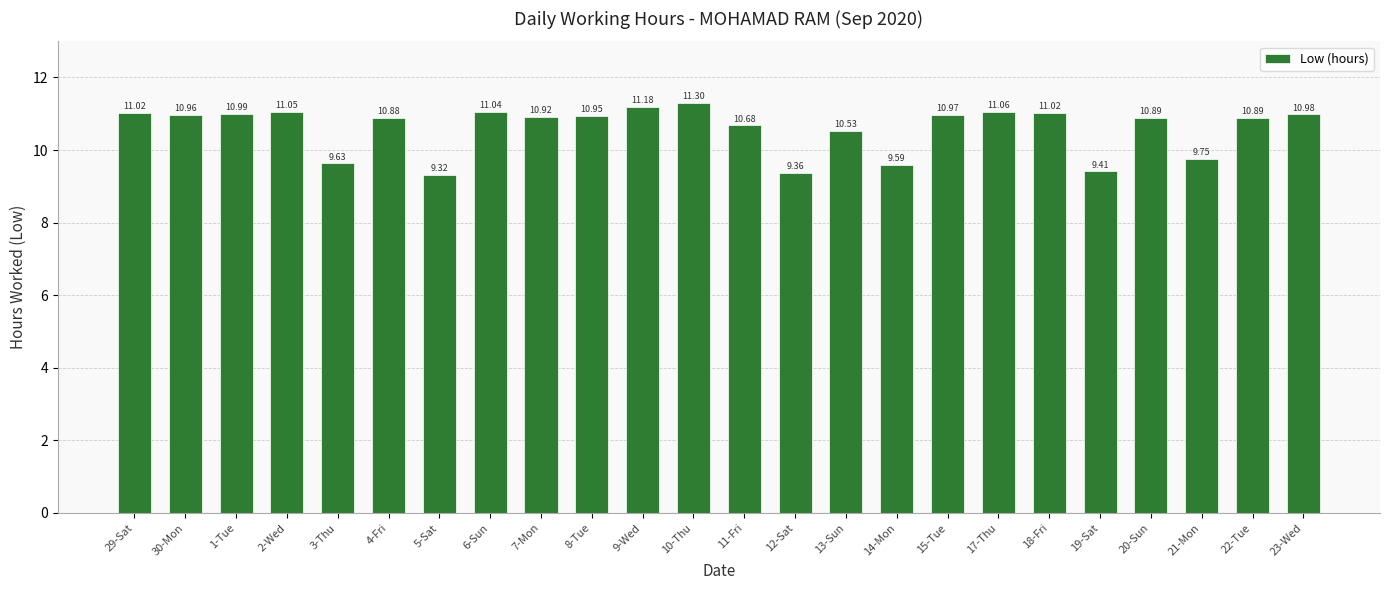

What is the minimum value shown in the chart?

9.3